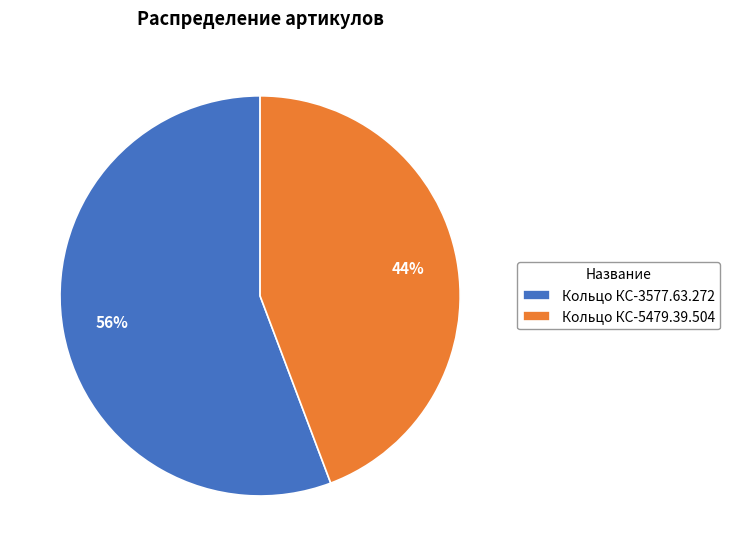

What percentage is the Кольцо КС-3577.63.272 slice, to the nearest percent?

56%